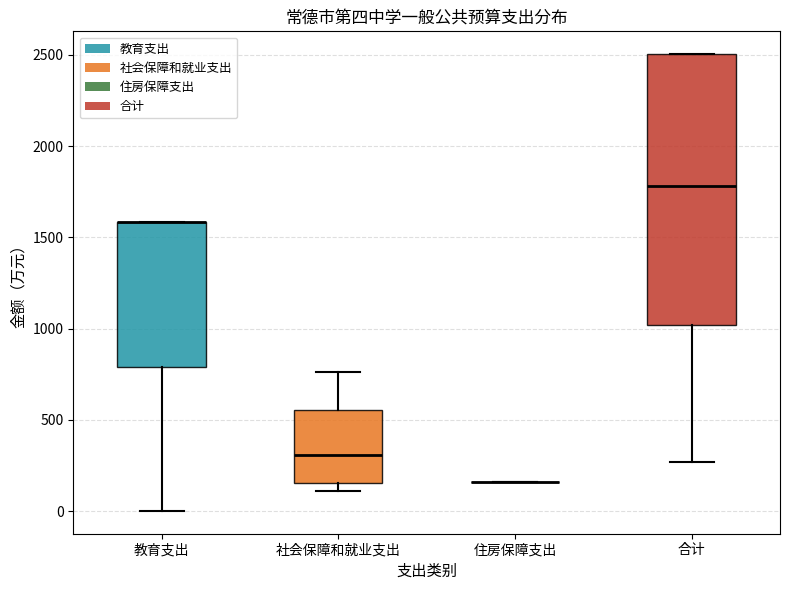

Reading left to right, transcribe this box plot: for each box, give where its median line is, the range the box spans, and where its two whiskers end, as read against the y-axis. The values are not printed on the chart, so give them approximately, as read against the axis.

教育支出: median 1600 (drawn on the box's upper edge), box 800 to 1600, whiskers 0 to 1600
社会保障和就业支出: median 300, box 150 to 550, whiskers 100 to 750
住房保障支出: box collapsed to a line at 150, whiskers 150 to 150
合计: median 1800, box 1000 to 2500, whiskers 250 to 2500